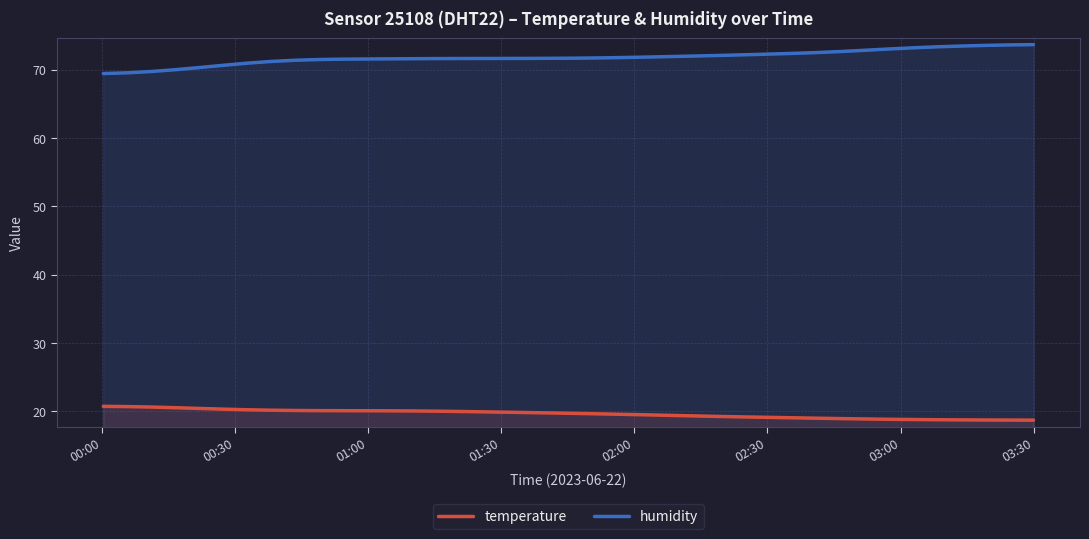

Does the chart display data point markers on the line(s)?

No